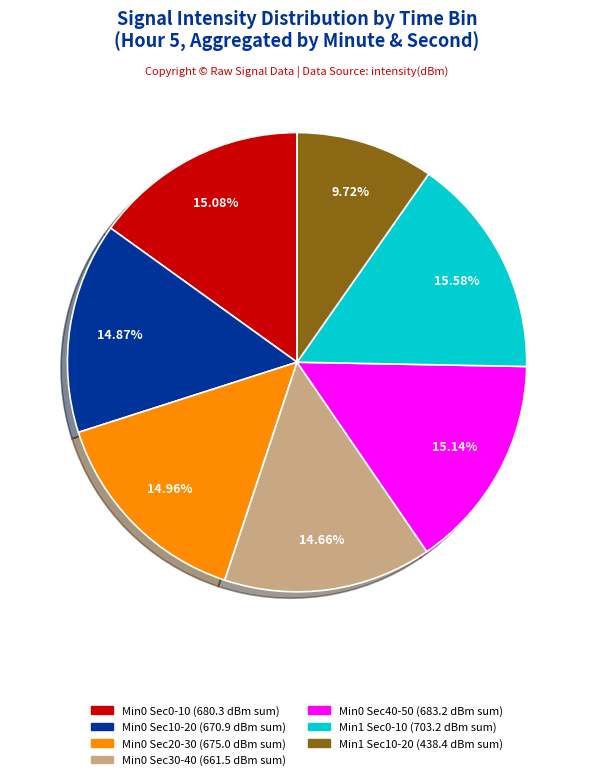

How many slices are in this pie chart?

7